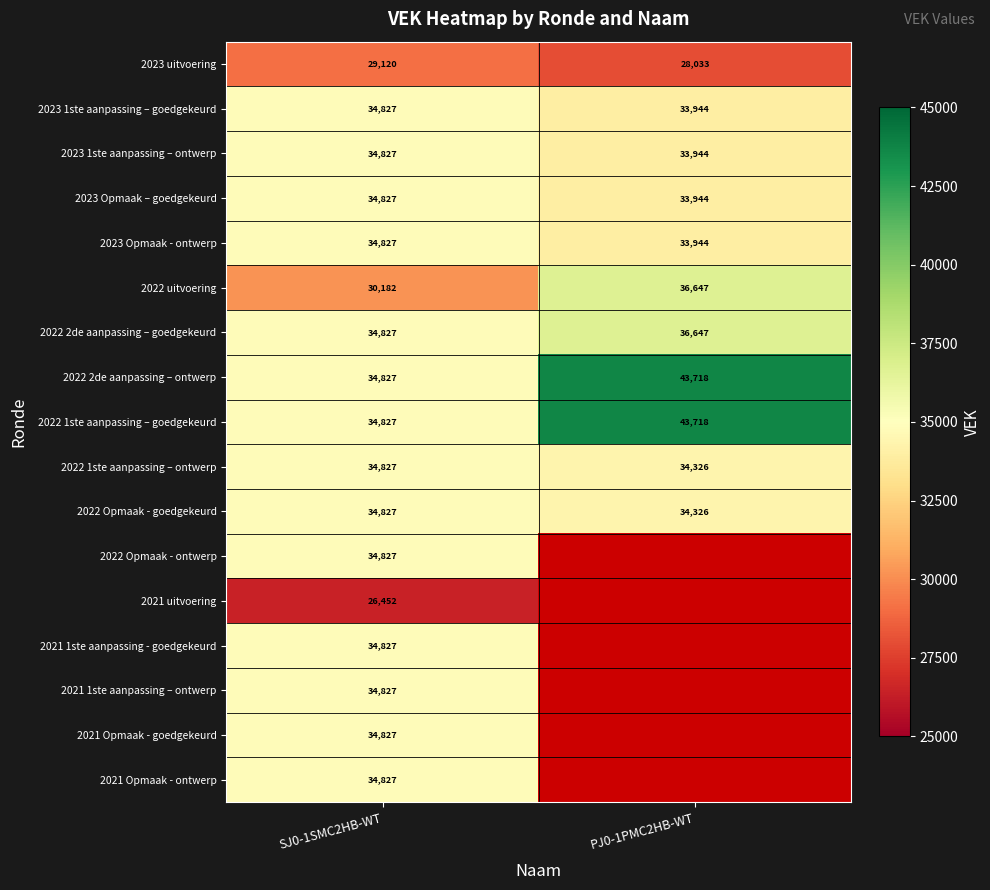

What is the sum of the 2022 1ste aanpassing – ontwerp values at SJ0-1SMC2HB-WT and PJ0-1PMC2HB-WT?

69153